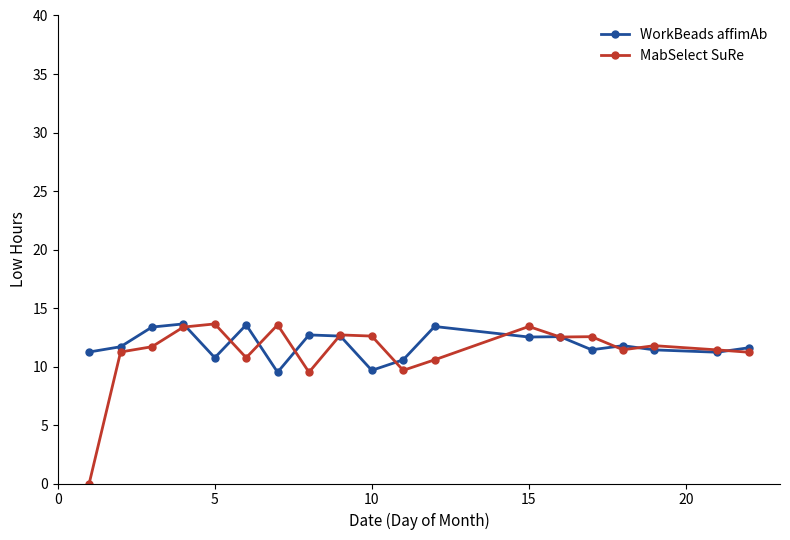

What is the highest value of the MabSelect SuRe series?

13.6